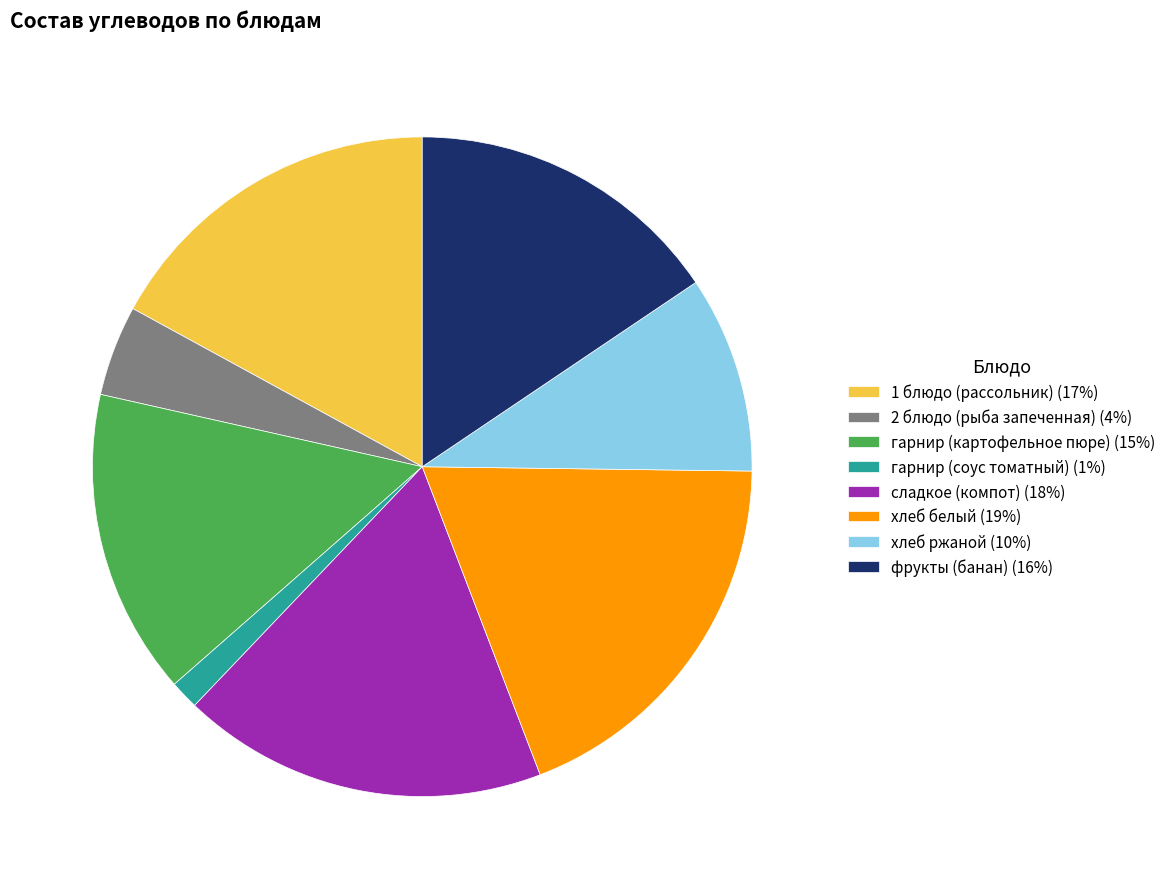

Does any single category account for the majority?

No